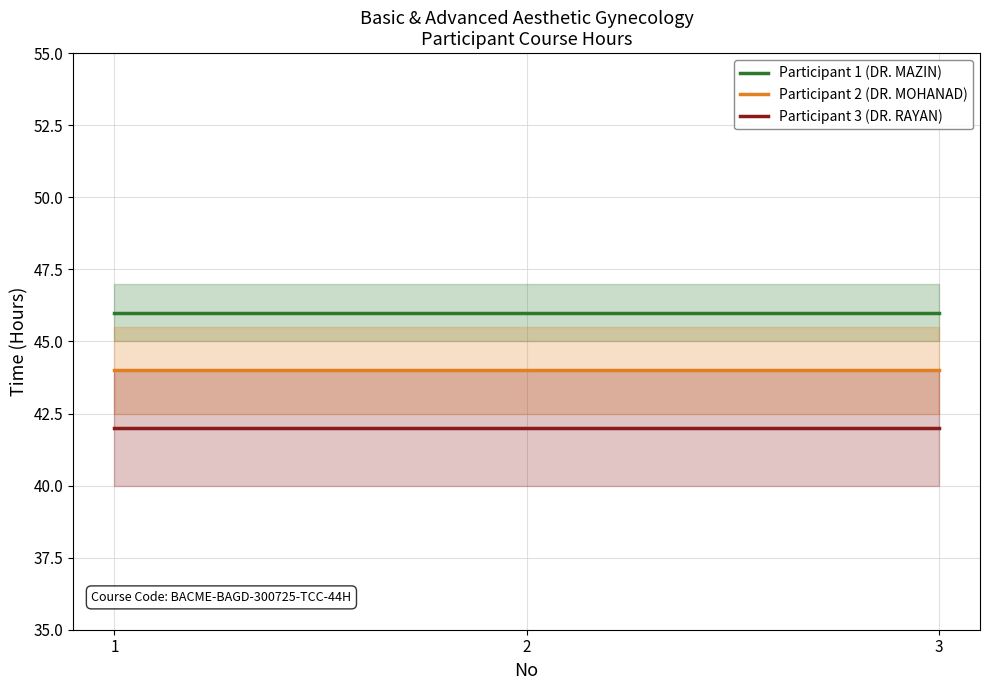

The Participant 3 (DR. RAYAN) series shows 20 at 2. True or false?

False